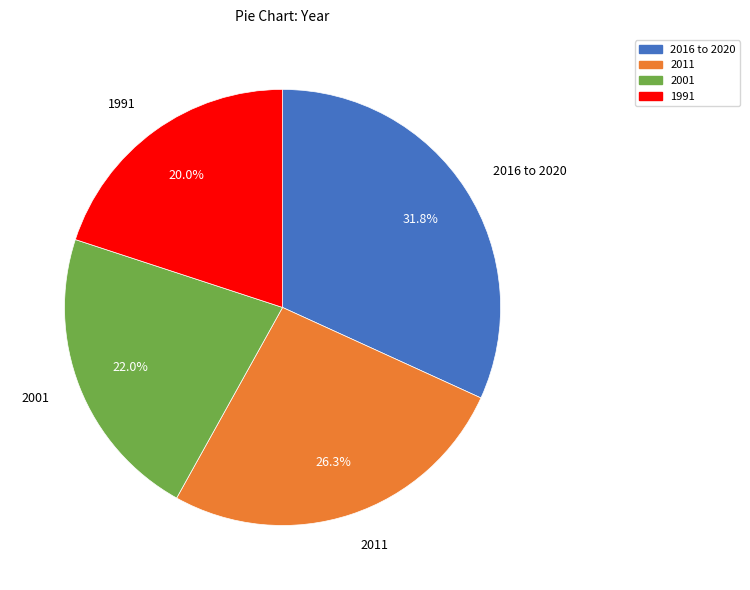

Which slice is the largest?

2016 to 2020